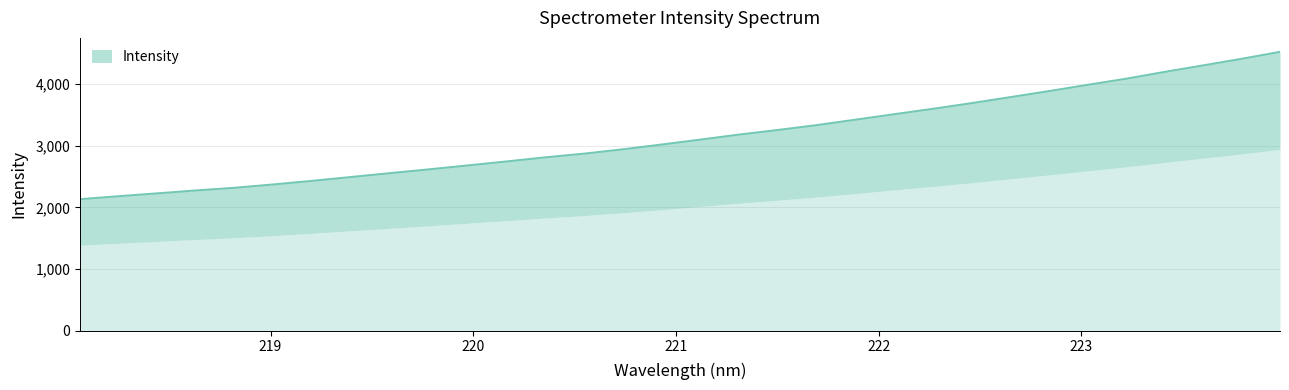

What is the maximum value shown in the chart?

4521.4